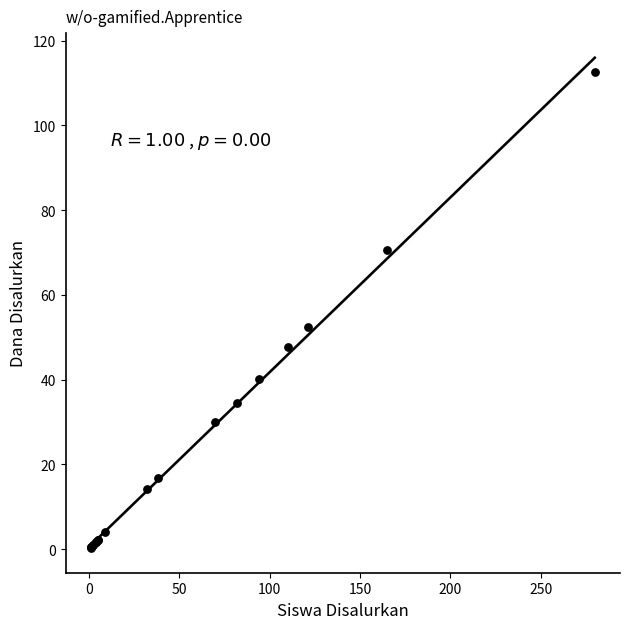

What Y value in the scatter plot is closest to 56?

52.4